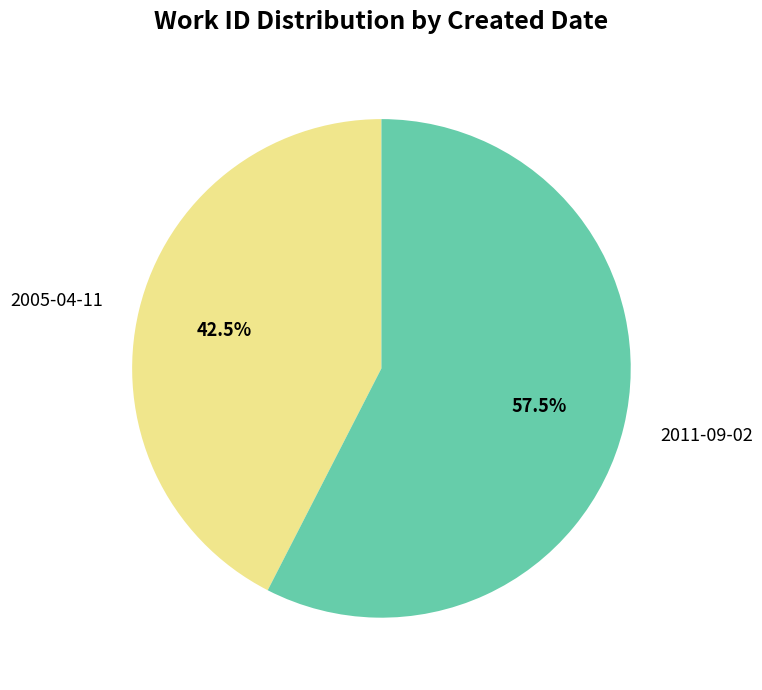

Which slice is the smallest?

2005-04-11